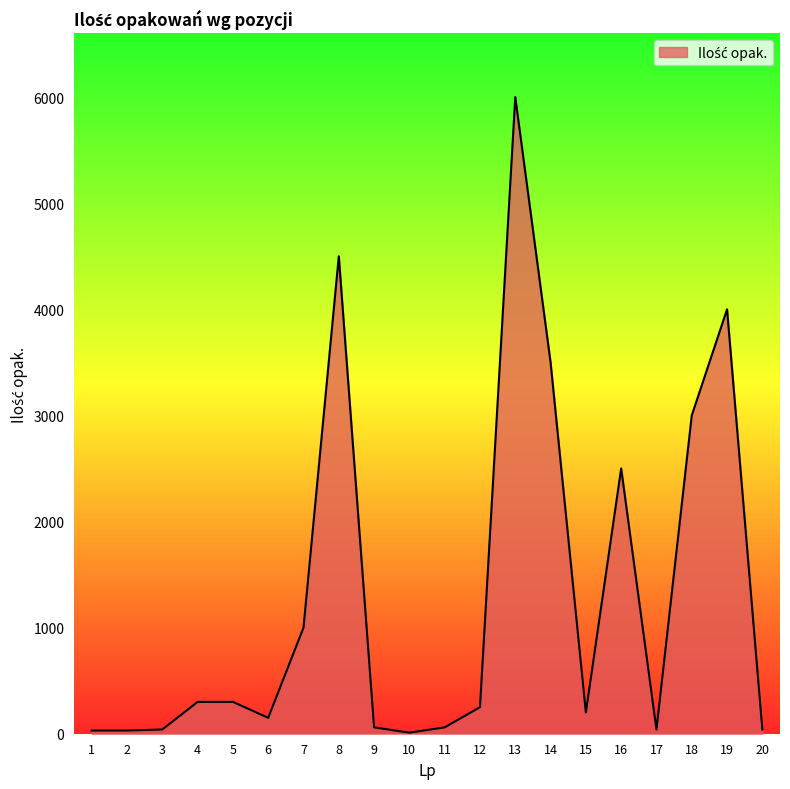

True or false: the data shows 300 at 5.

True